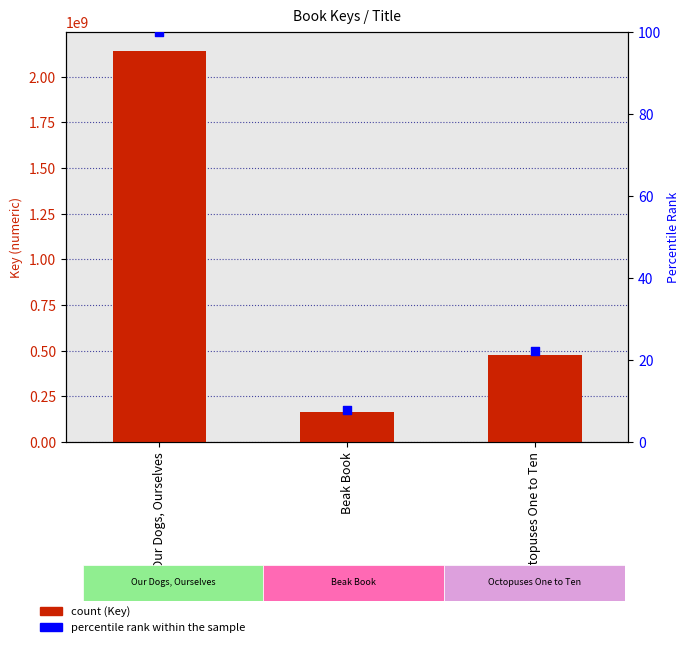

Which series has the widest spread of Y values?

Key